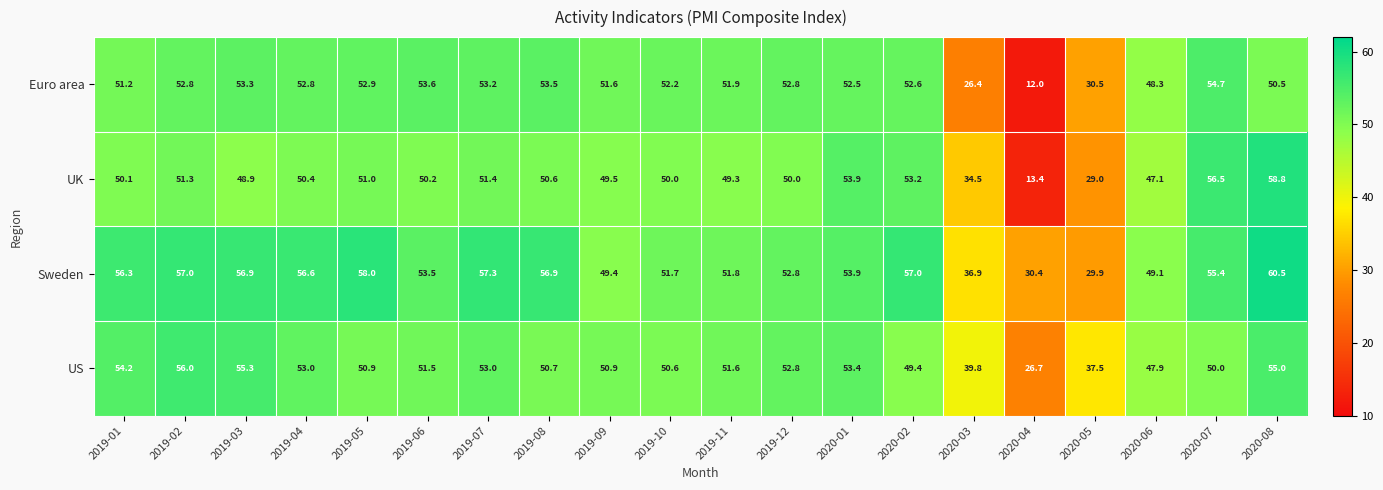

What is the average value of the Sweden series?

51.6